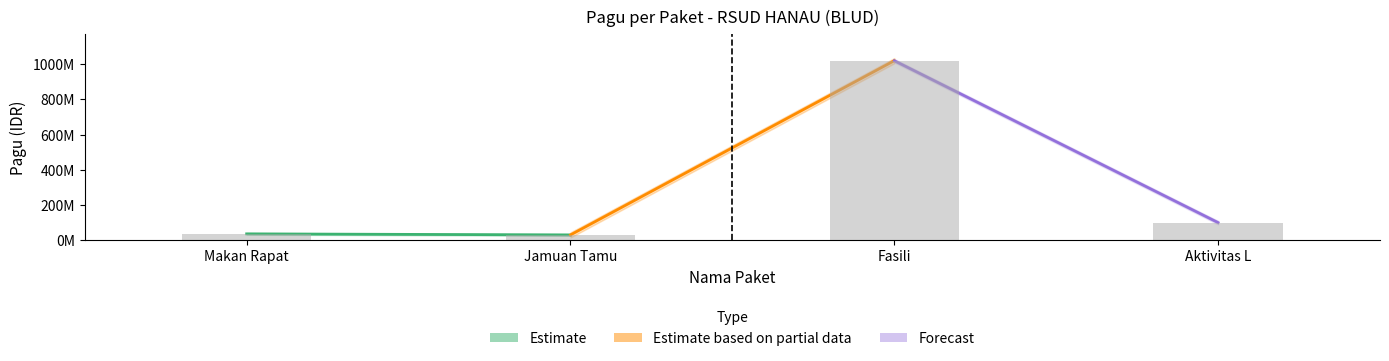

How many values exceed 100000000?

1